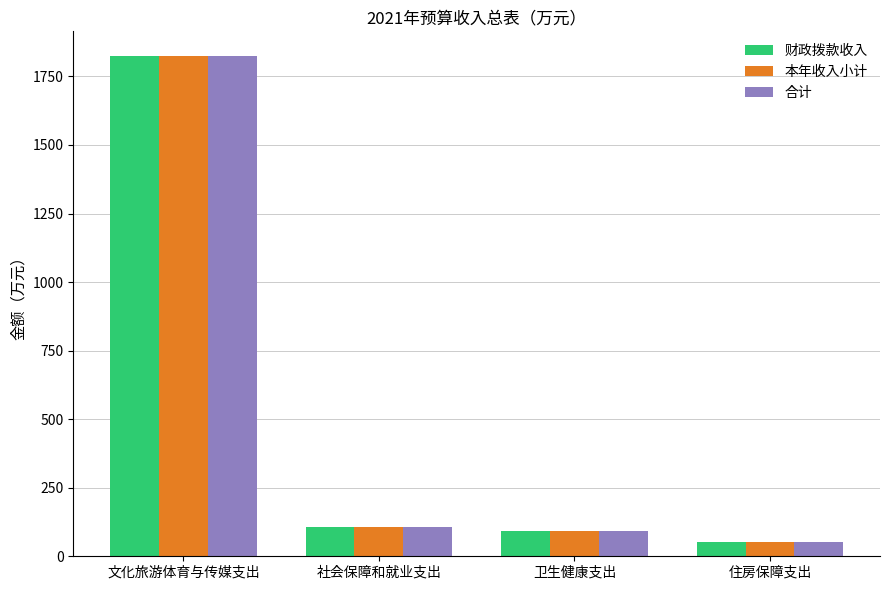

The value of 本年收入小计 at 卫生健康支出 is 153.3. True or false?

False